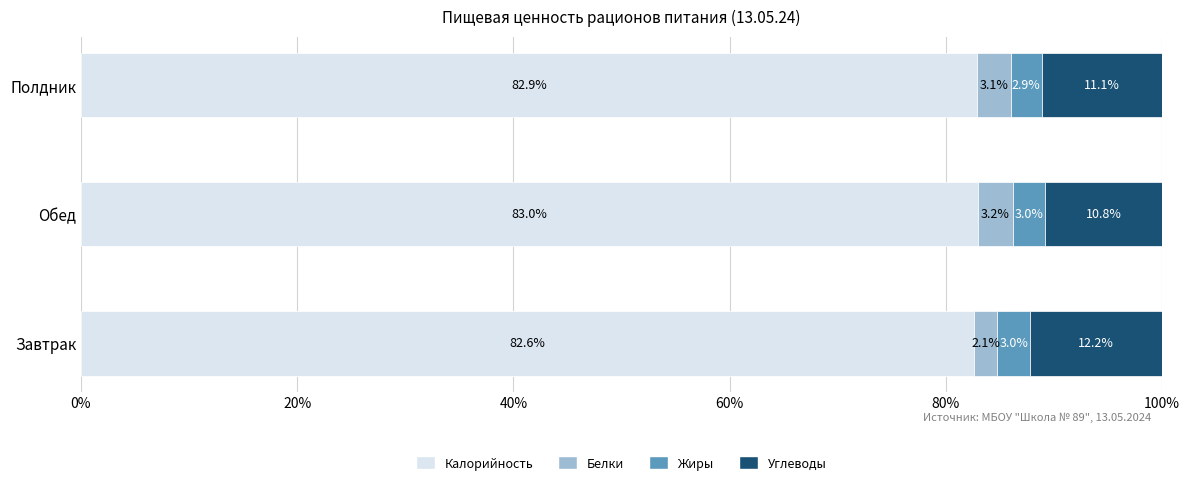

Count the number of data series in this chart.

4